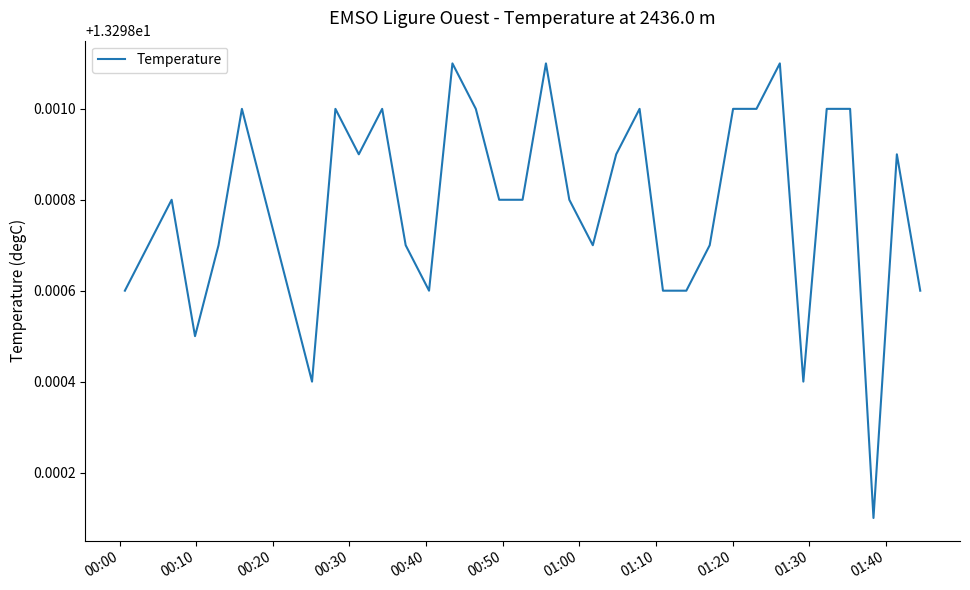

Does the chart display data point markers on the line(s)?

No